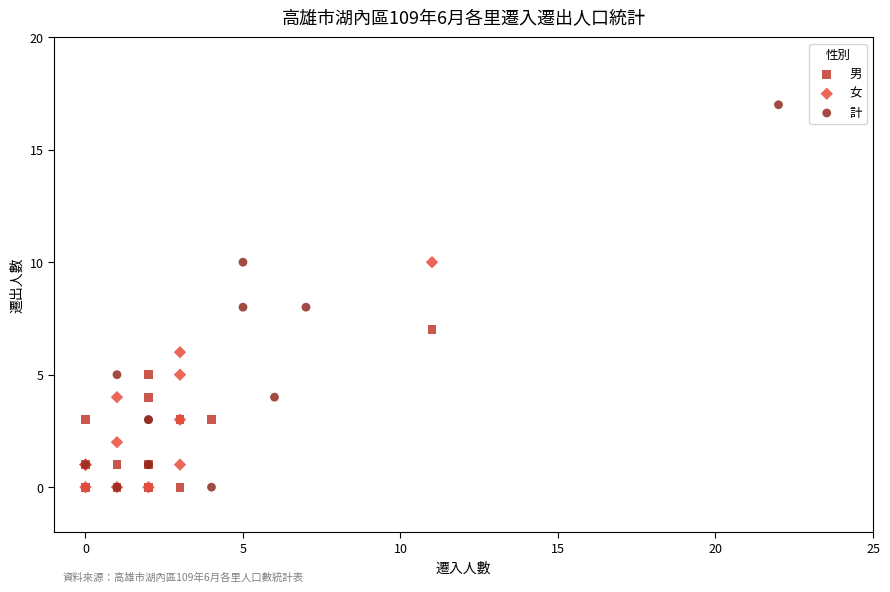

Which series contains the highest Y value?

計